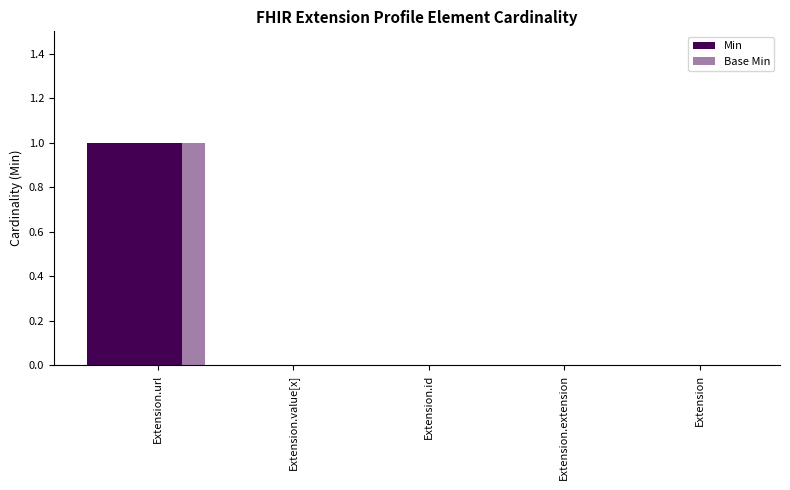

How many groups of bars are there?

5